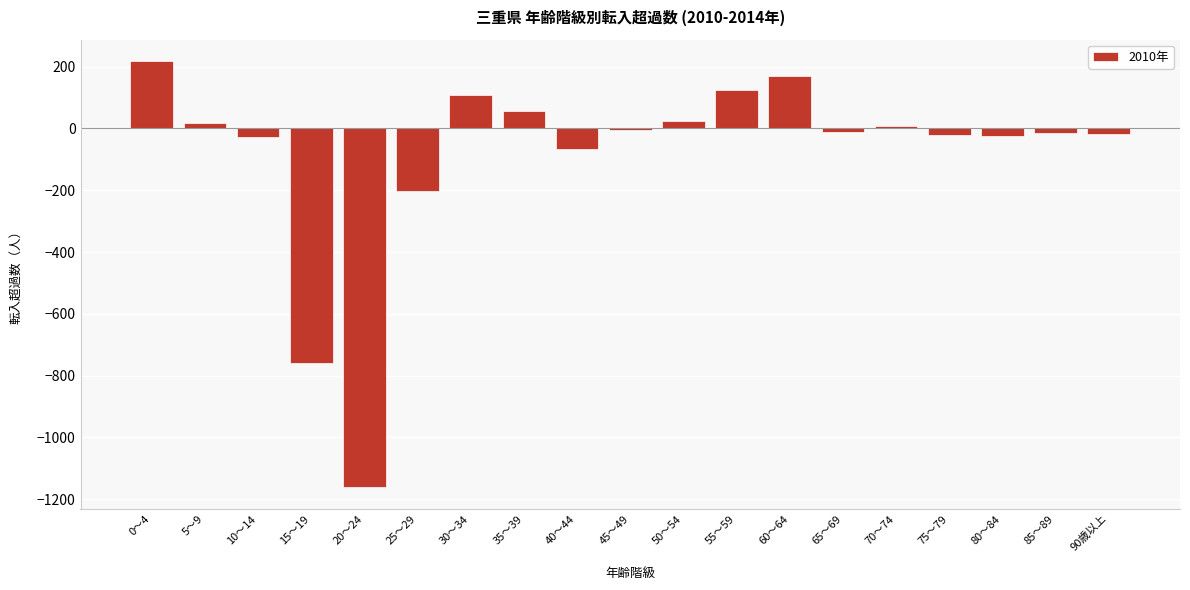

Which category has the highest value across all series?

0～4